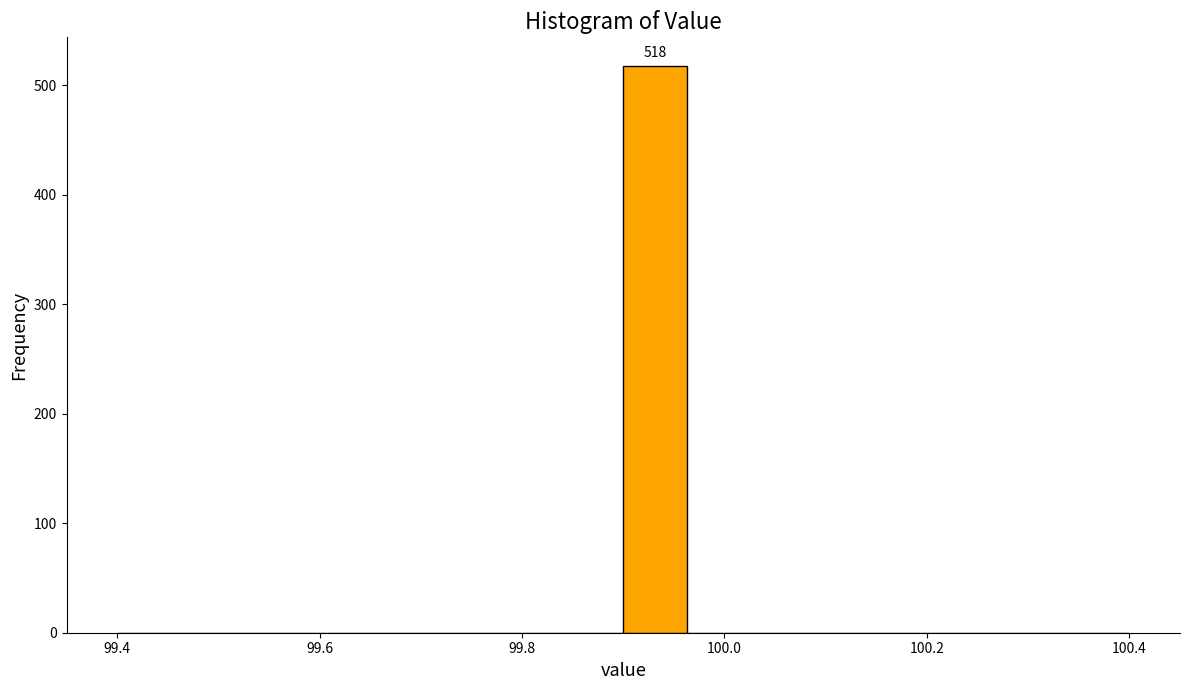

Read against the x-axis, roughly where is the centre of the tallest bar?

99.94